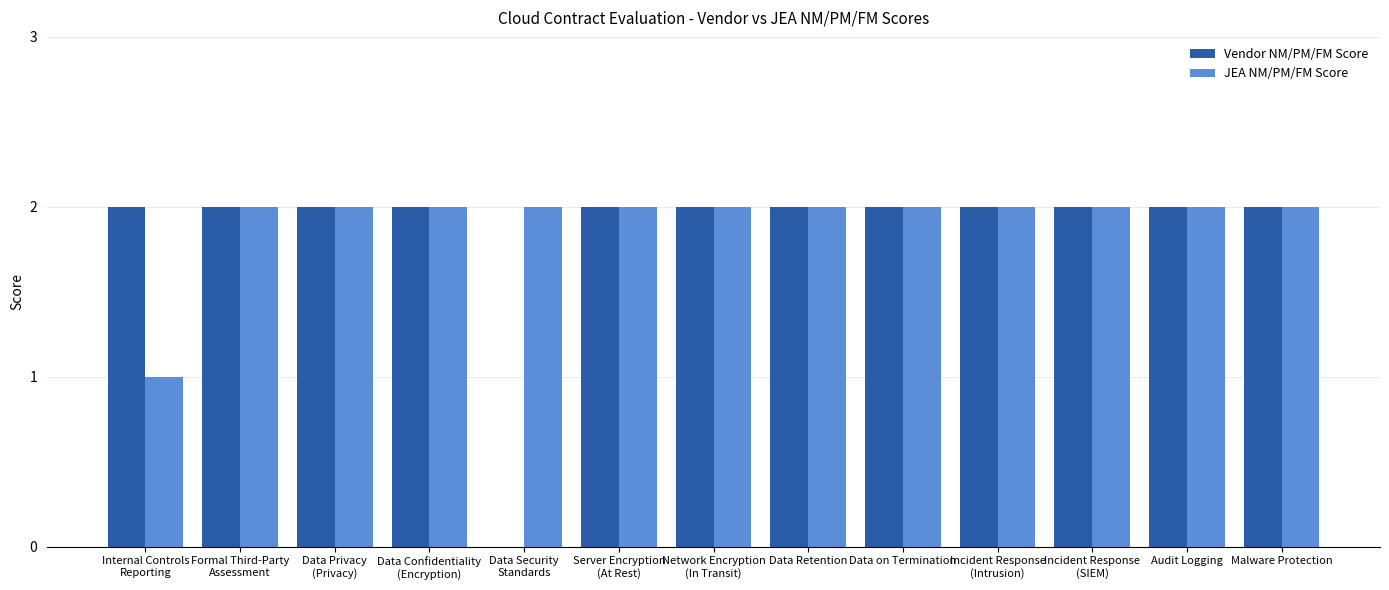

What is the total value across all series at Data on Termination?

4